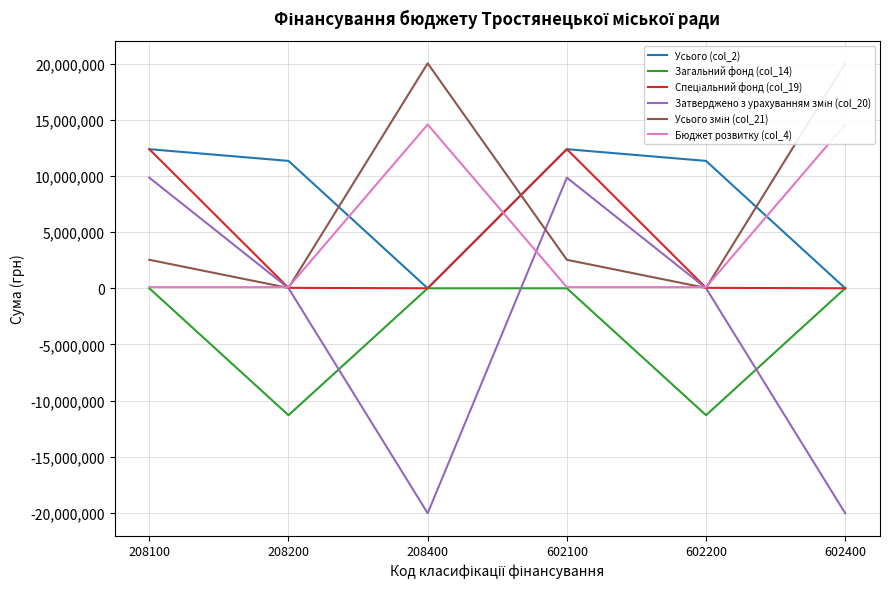

What is the difference between the highest and lowest values at 602400?

40078832.0